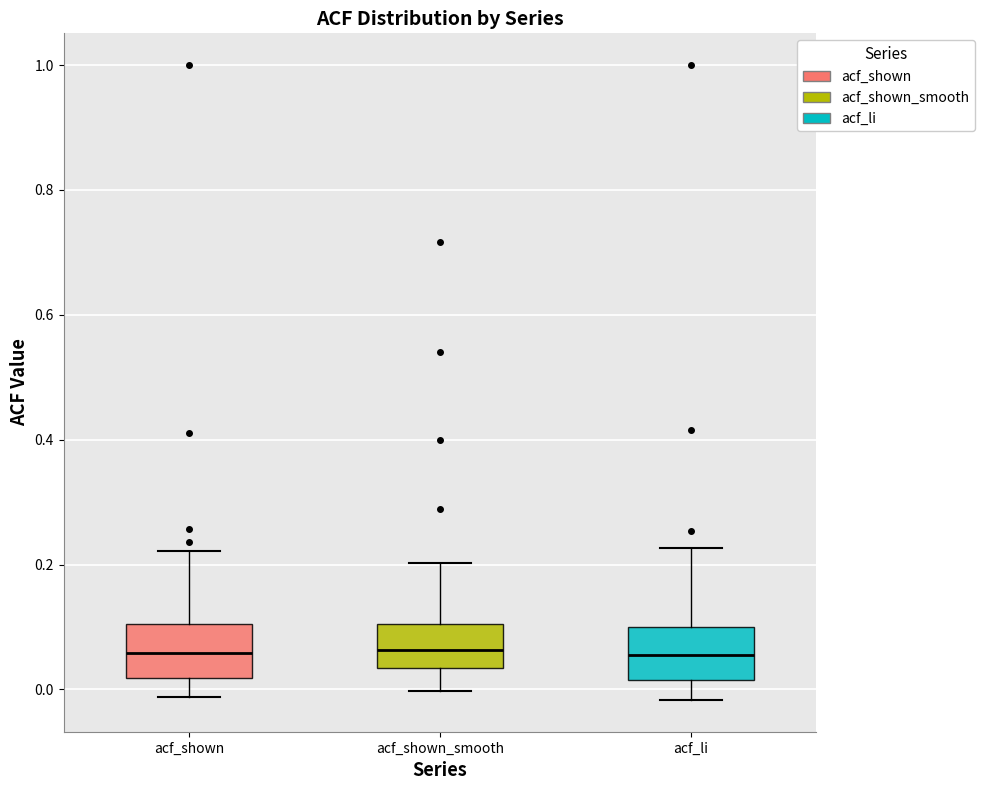

Reading left to right, read every box against the y-axis: the position of its median line, the range the box covers, and the ends of its whiskers. The values are not printed on the chart, so give them approximately, as read against the axis.

acf_shown: median 0.06, box 0.02 to 0.10, whiskers -0.02 to 0.22
acf_shown_smooth: median 0.06, box 0.04 to 0.10, whiskers 0.00 to 0.20
acf_li: median 0.06, box 0.02 to 0.10, whiskers -0.02 to 0.22